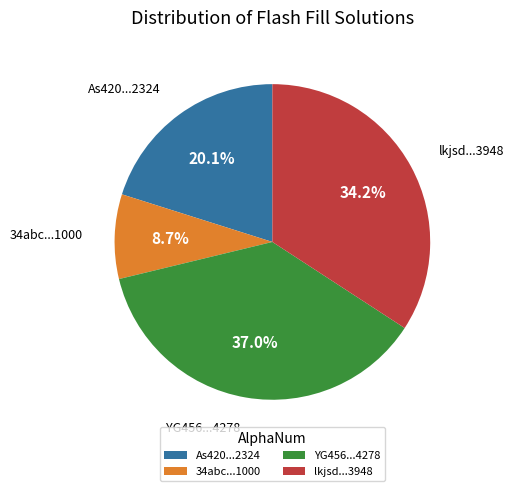

Which slice is the smallest?

34abc...1000